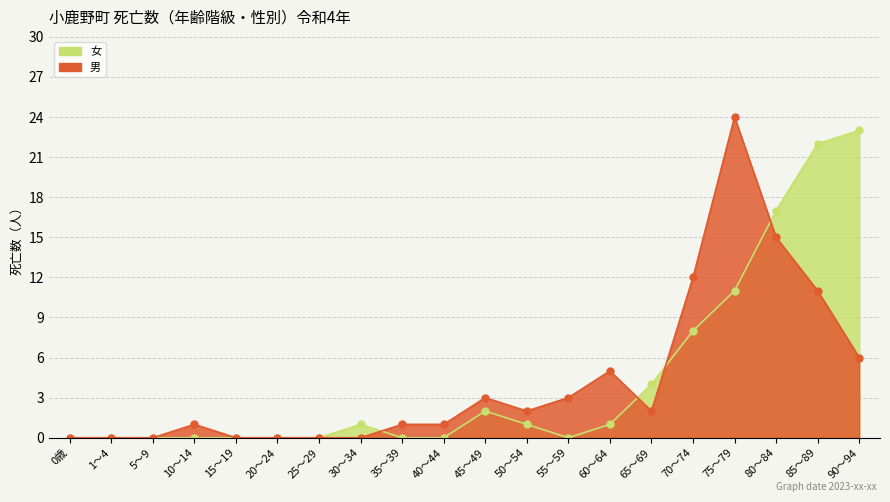

True or false: 女 has a value of -9 at 1～4.

False